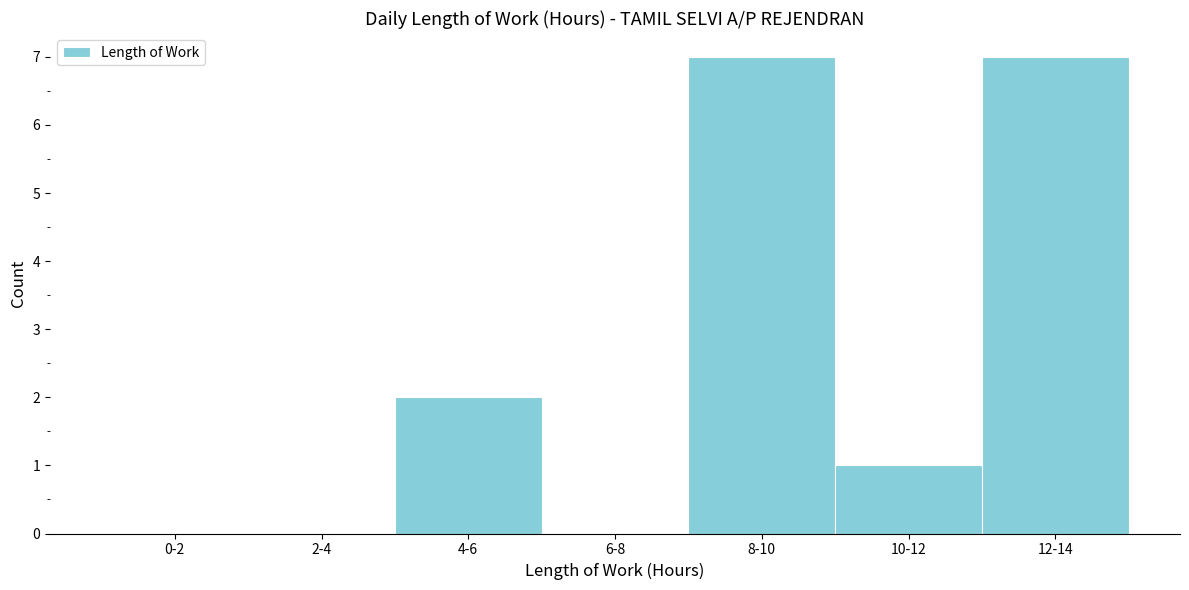

Reading left to right, transcribe all the data shown in this chart.

0-2=0	2-4=0	4-6=2	6-8=0	8-10=7	10-12=1	12-14=7